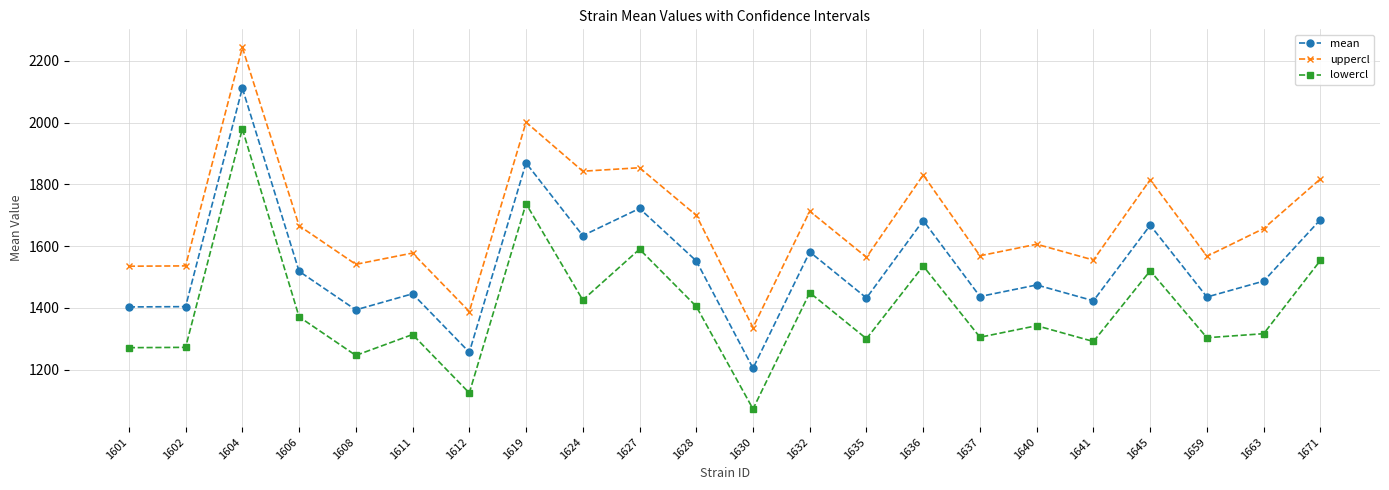

What is the smallest value displayed?

1072.4